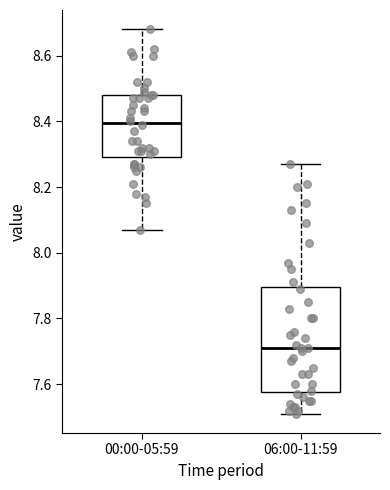

Which box's median line is the lowest?

06:00-11:59